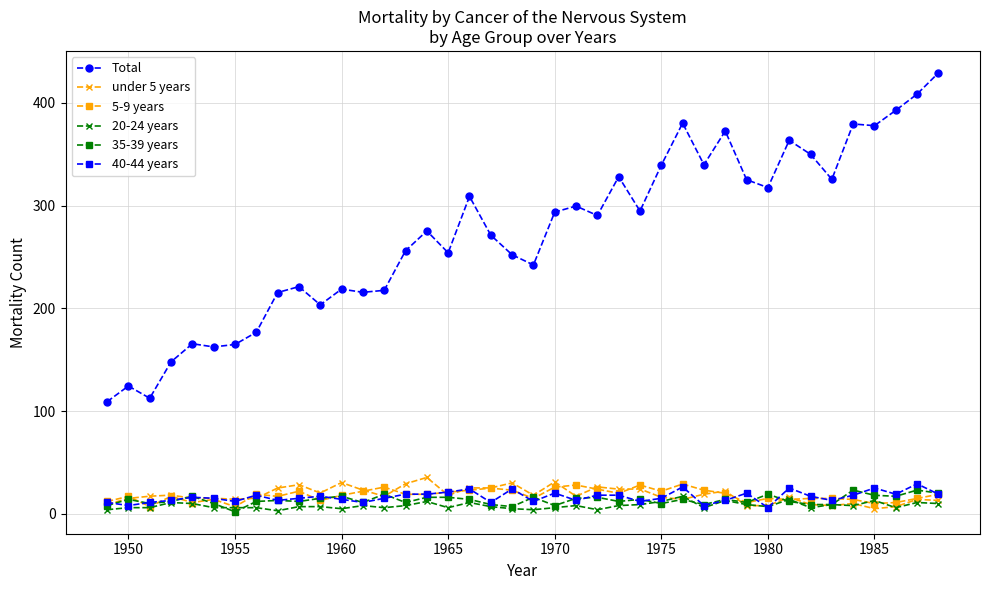

What is the average value of the 40-44 years series?

16.4